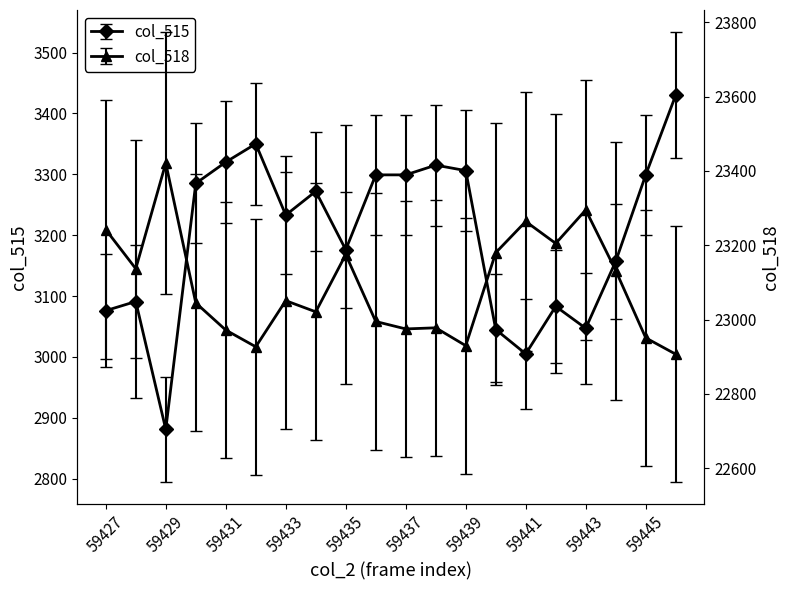

List the series in order of their overall mean, lowest first.

col_515, col_518